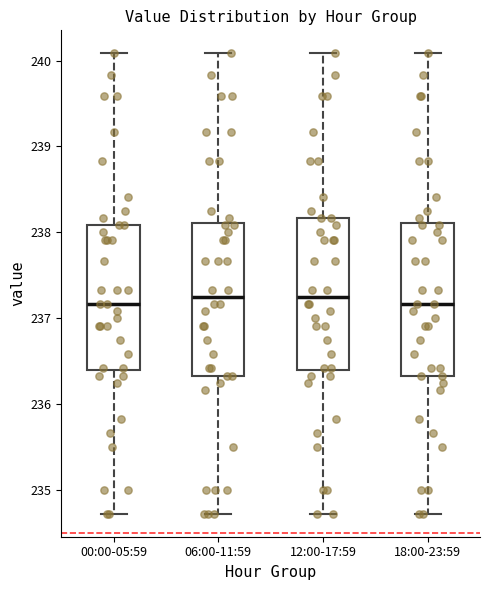

Where is the lower edge of the box for 18:00-23:59 on the y-axis? The values are not printed on the chart, so give them approximately, as read against the axis.

236.3